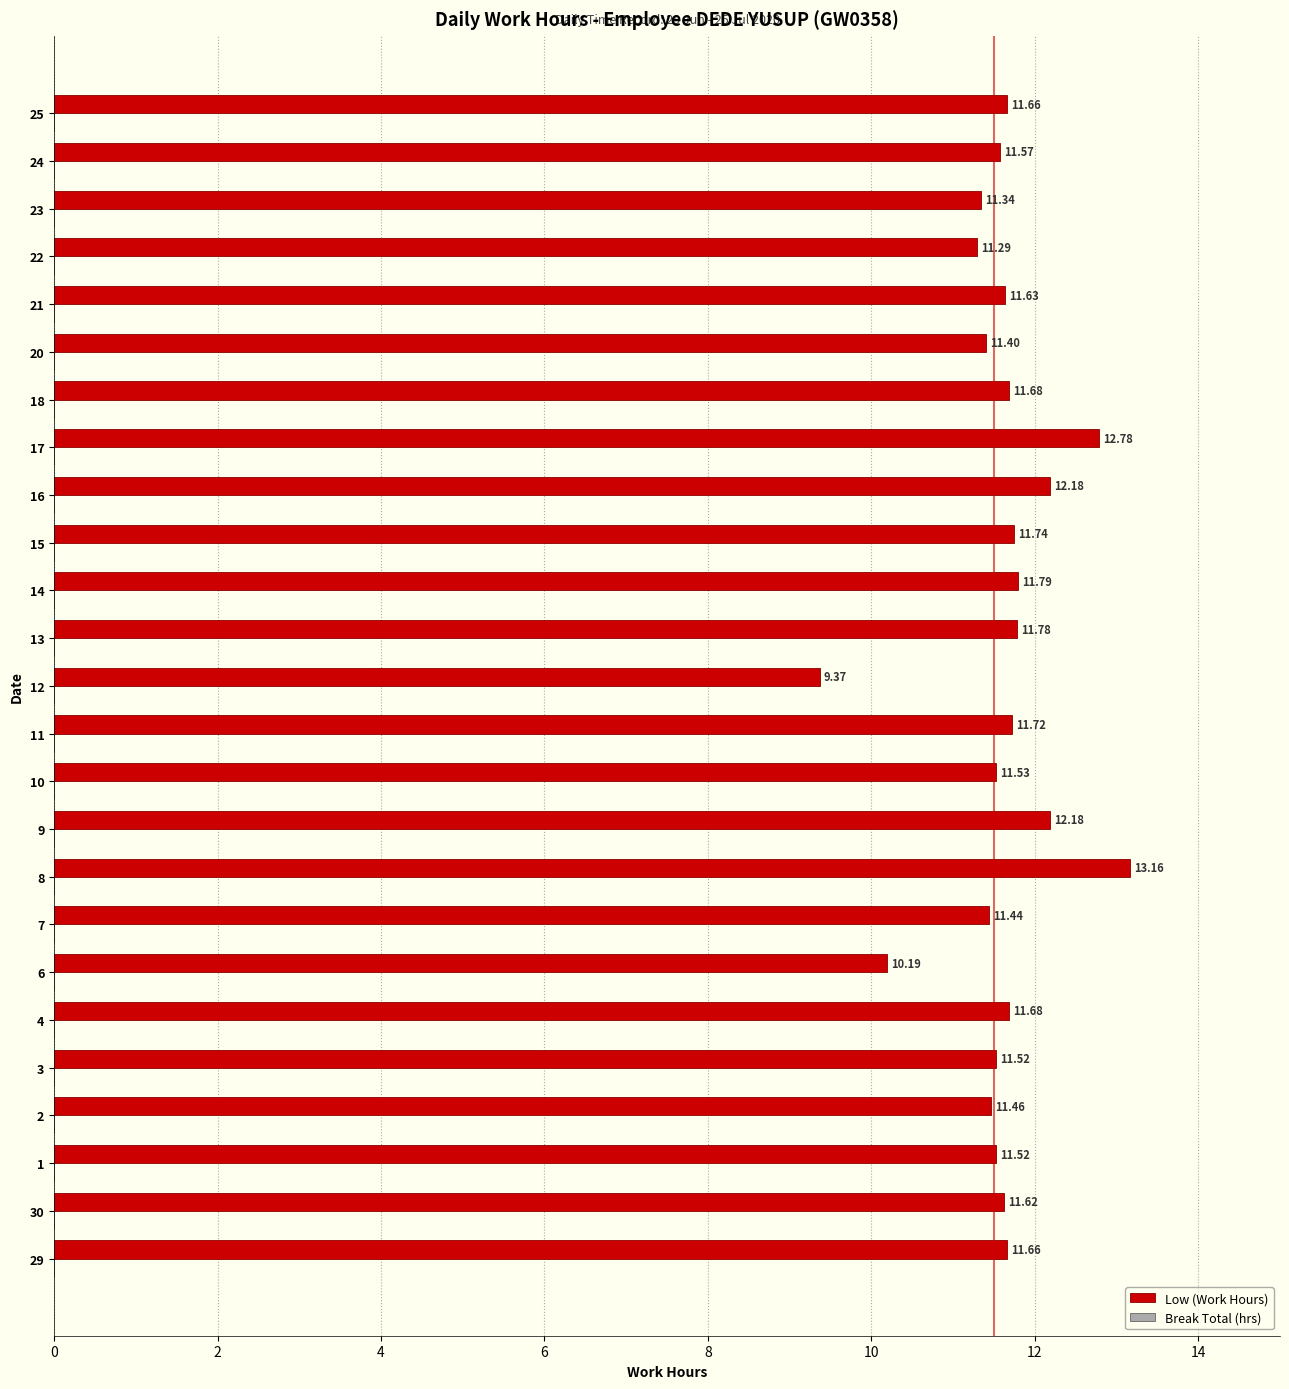

Between 24 and 10, which is larger?

24